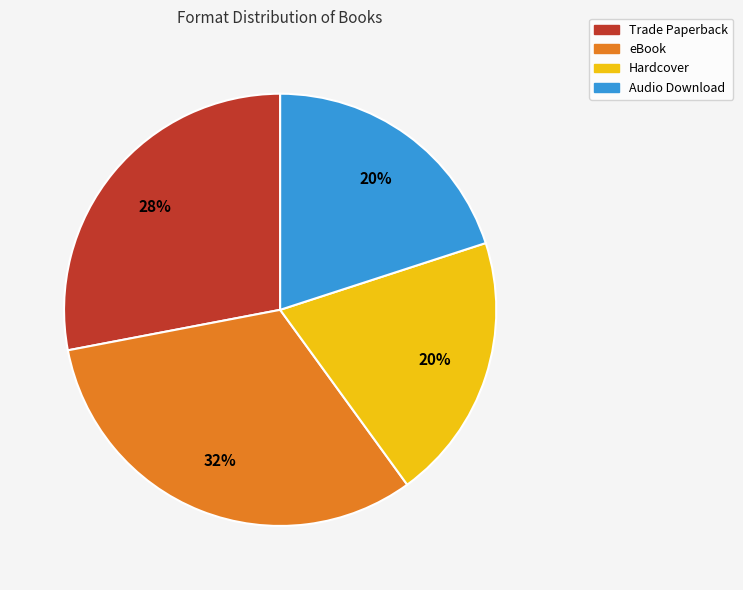

Combined, do eBook and Audio Download account for over 50%?

Yes